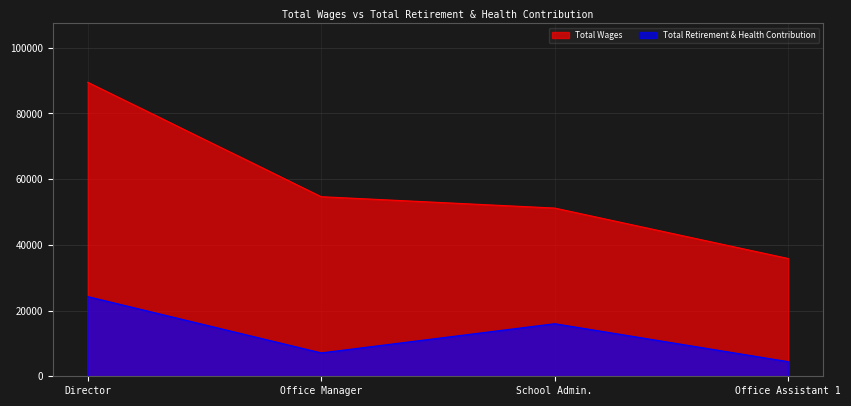

Reading right to left, transcribe all the data shown in this chart.

Total Wages: Office Assistant 1=35847	School Admin.=51204	Office Manager=54662	Director=89501
Total Retirement & Health Contribution: Office Assistant 1=4447	School Admin.=16004	Office Manager=7115	Director=24255